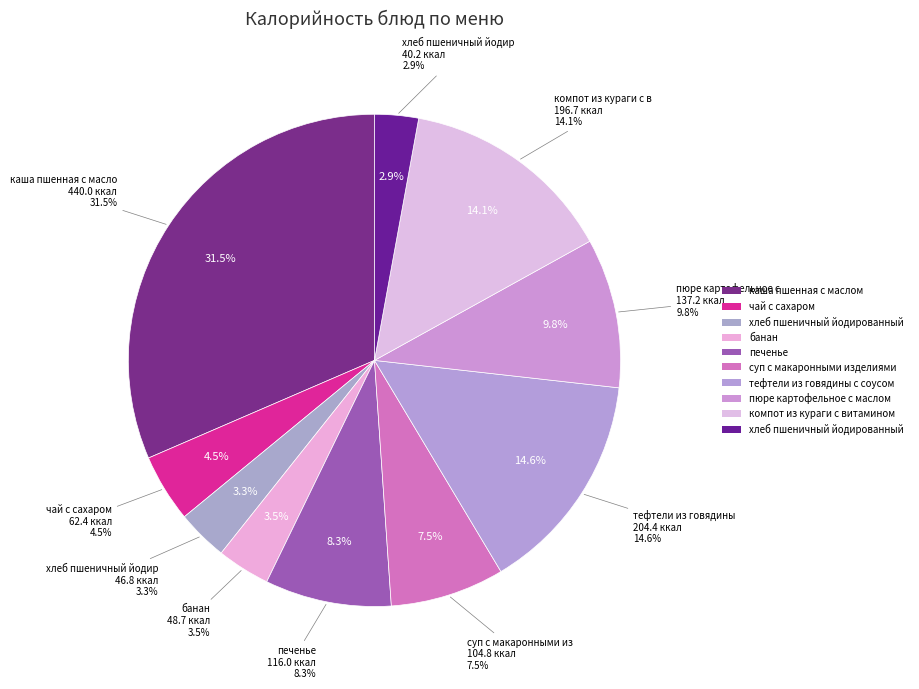

Approximately how many times larger is the value at суп с макаронными изделиями compared to чай с сахаром?

1.7